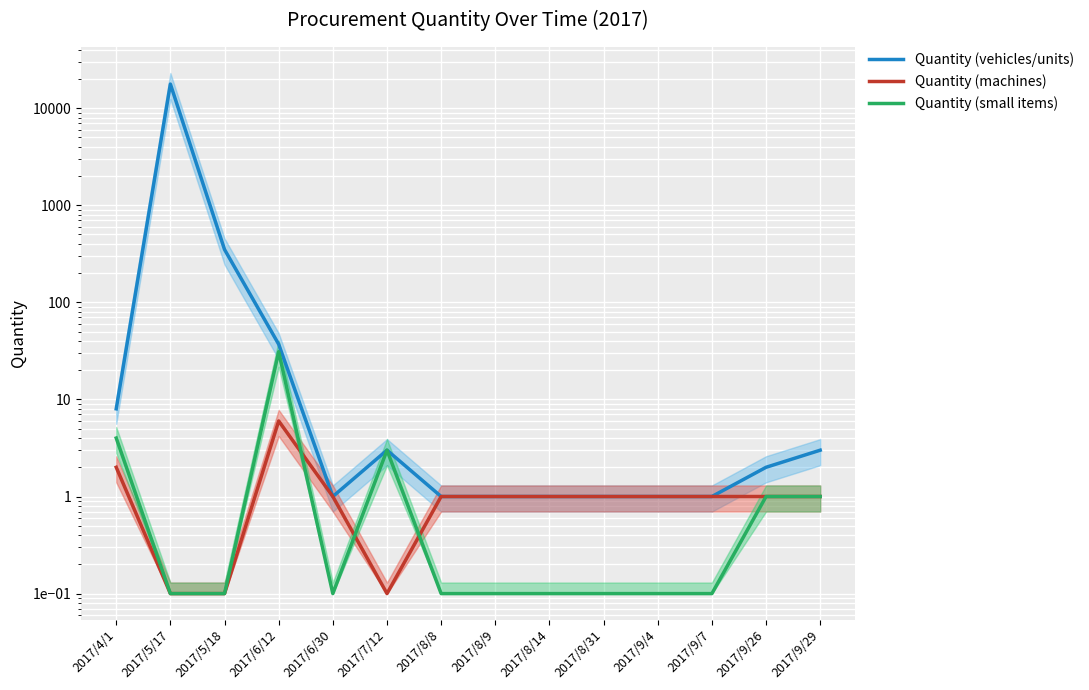

How many lines are shown in the chart?

3